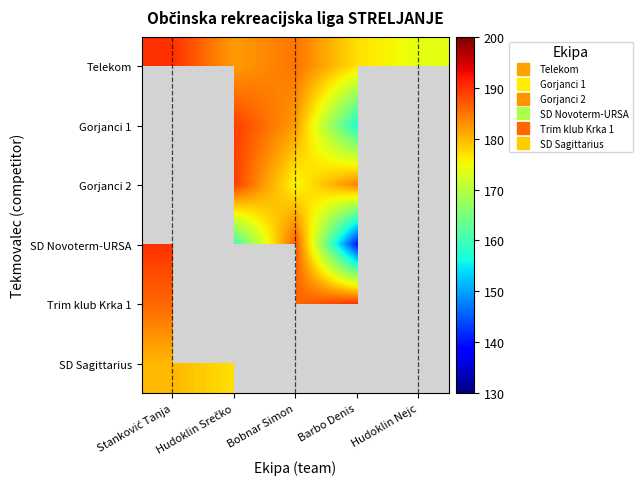

Where is SD Novoterm-URSA nearest to the value 165?

Hudoklin Srečko